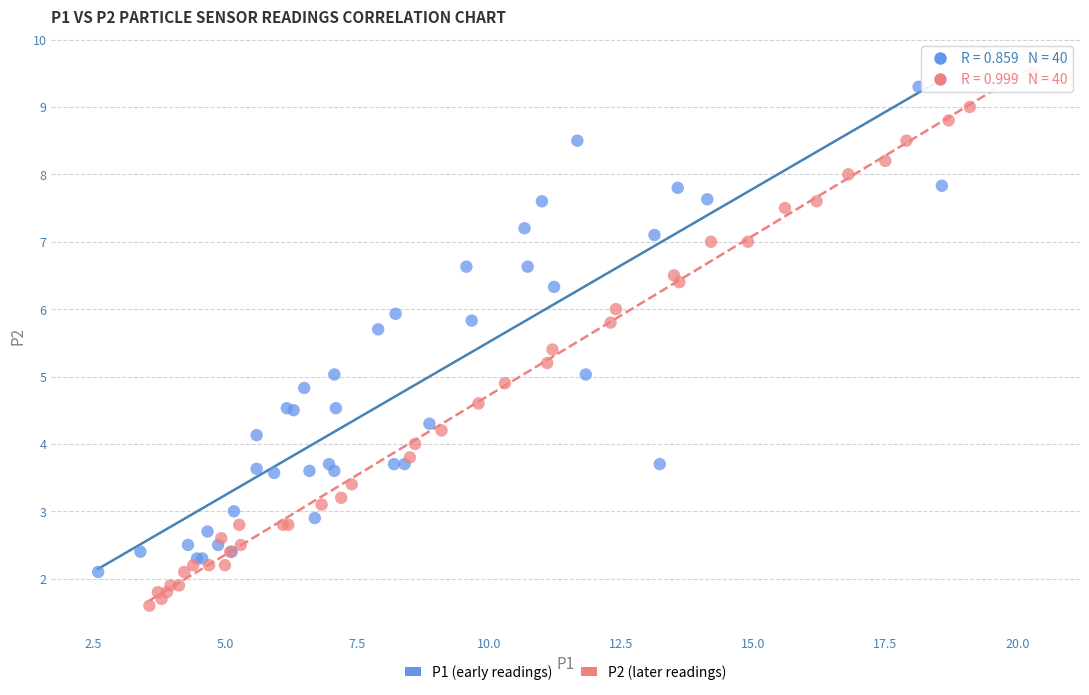

Which series has the largest Y range (max minus min)?

P2 (later readings)